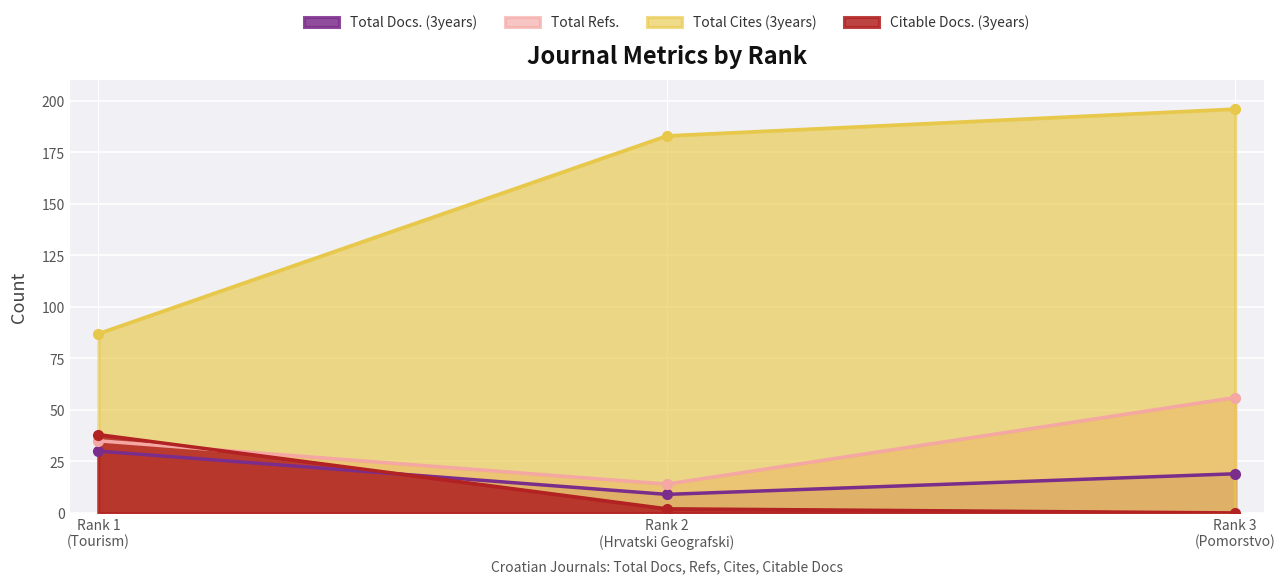

What is the lowest value of the Total Refs. series?

14